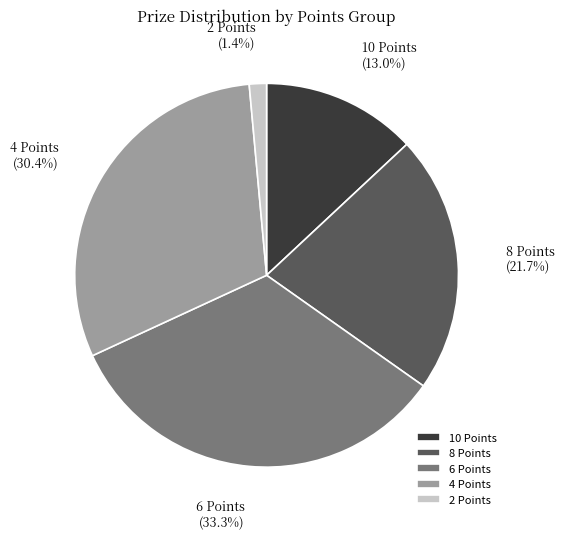

How many segments does this pie chart have?

5